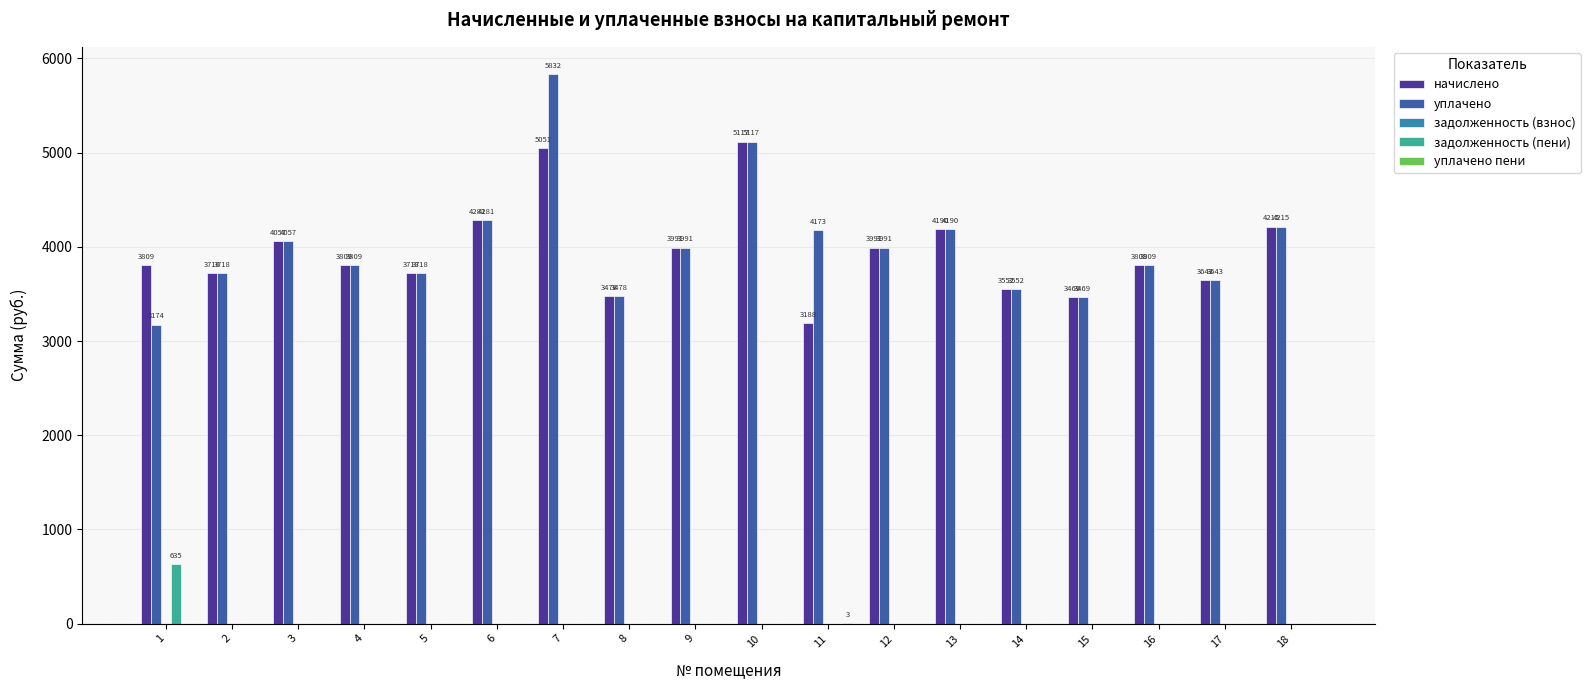

True or false: начислено has a value of 3717.8 at 5.

True